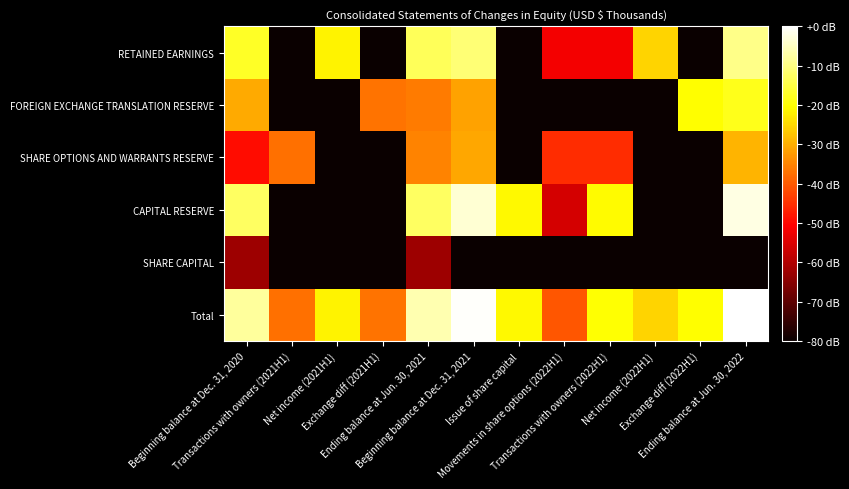

Reading right to left, extract all data points from this chart.

Total: Ending balance at Jun. 30, 2022=0.0	Exchange diff (2022H1)=-20.6	Net income (2022H1)=-25.4	Transactions with owners (2022H1)=-20.1	Movements in share options (2022H1)=-40.4	Issue of share capital=-20.9	Beginning balance at Dec. 31, 2021=-0.5	Ending balance at Jun. 30, 2021=-6.3	Exchange diff (2021H1)=-37.0	Net income (2021H1)=-21.8	Transactions with owners (2021H1)=-37.2	Beginning balance at Dec. 31, 2020=-7.9
SHARE CAPITAL: Ending balance at Jun. 30, 2022=-218.6	Exchange diff (2022H1)=-218.6	Net income (2022H1)=-218.6	Transactions with owners (2022H1)=-218.6	Movements in share options (2022H1)=-218.6	Issue of share capital=-218.6	Beginning balance at Dec. 31, 2021=-218.6	Ending balance at Jun. 30, 2021=-62.5	Exchange diff (2021H1)=-218.6	Net income (2021H1)=-218.6	Transactions with owners (2021H1)=-218.6	Beginning balance at Dec. 31, 2020=-62.5
CAPITAL RESERVE: Ending balance at Jun. 30, 2022=-2.5	Exchange diff (2022H1)=-218.6	Net income (2022H1)=-218.6	Transactions with owners (2022H1)=-20.8	Movements in share options (2022H1)=-55.7	Issue of share capital=-20.9	Beginning balance at Dec. 31, 2021=-3.6	Ending balance at Jun. 30, 2021=-12.6	Exchange diff (2021H1)=-218.6	Net income (2021H1)=-218.6	Transactions with owners (2021H1)=-218.6	Beginning balance at Dec. 31, 2020=-12.6
SHARE OPTIONS AND WARRANTS RESERVE: Ending balance at Jun. 30, 2022=-29.3	Exchange diff (2022H1)=-218.6	Net income (2022H1)=-218.6	Transactions with owners (2022H1)=-45.3	Movements in share options (2022H1)=-45.3	Issue of share capital=-218.6	Beginning balance at Dec. 31, 2021=-30.8	Ending balance at Jun. 30, 2021=-35.3	Exchange diff (2021H1)=-218.6	Net income (2021H1)=-218.6	Transactions with owners (2021H1)=-37.2	Beginning balance at Dec. 31, 2020=-49.2
FOREIGN EXCHANGE TRANSLATION RESERVE: Ending balance at Jun. 30, 2022=-18.4	Exchange diff (2022H1)=-20.6	Net income (2022H1)=-218.6	Transactions with owners (2022H1)=-218.6	Movements in share options (2022H1)=-218.6	Issue of share capital=-218.6	Beginning balance at Dec. 31, 2021=-31.4	Ending balance at Jun. 30, 2021=-36.1	Exchange diff (2021H1)=-37.0	Net income (2021H1)=-218.6	Transactions with owners (2021H1)=-218.6	Beginning balance at Dec. 31, 2020=-30.5
RETAINED EARNINGS: Ending balance at Jun. 30, 2022=-9.5	Exchange diff (2022H1)=-218.6	Net income (2022H1)=-25.4	Transactions with owners (2022H1)=-52.1	Movements in share options (2022H1)=-52.1	Issue of share capital=-218.6	Beginning balance at Dec. 31, 2021=-11.1	Ending balance at Jun. 30, 2021=-13.4	Exchange diff (2021H1)=-218.6	Net income (2021H1)=-21.8	Transactions with owners (2021H1)=-218.6	Beginning balance at Dec. 31, 2020=-17.5